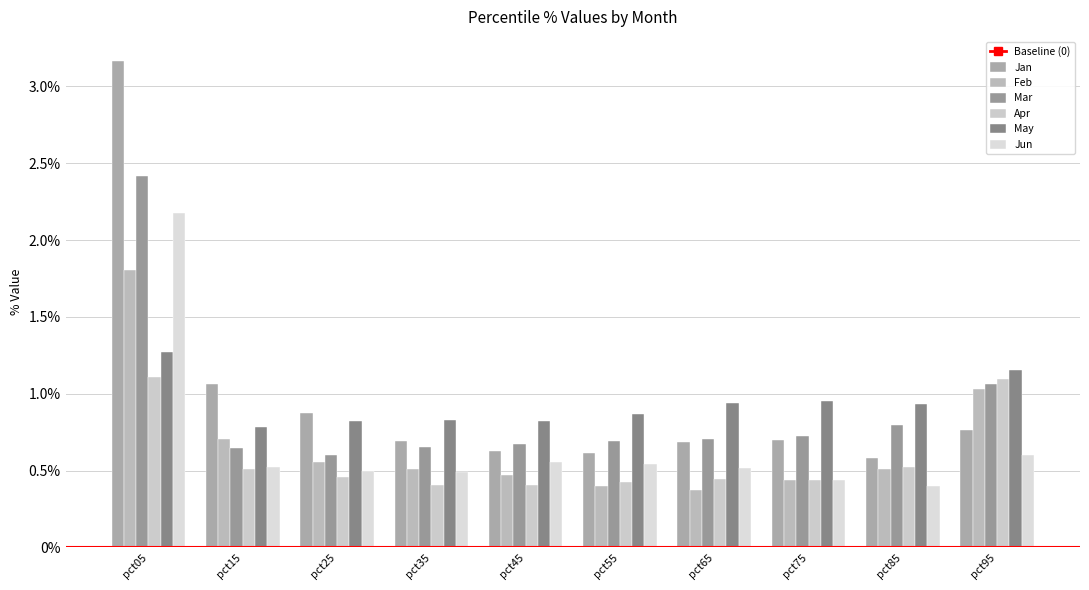

Reading left to right, list all the values displayed in this chart.

Jan: 3.2	1.1	0.9	0.7	0.6	0.6	0.7	0.7	0.6	0.8
Feb: 1.8	0.7	0.6	0.5	0.5	0.4	0.4	0.4	0.5	1.0
Mar: 2.4	0.6	0.6	0.7	0.7	0.7	0.7	0.7	0.8	1.1
Apr: 1.1	0.5	0.5	0.4	0.4	0.4	0.4	0.4	0.5	1.1
May: 1.3	0.8	0.8	0.8	0.8	0.9	0.9	1.0	0.9	1.2
Jun: 2.2	0.5	0.5	0.5	0.6	0.5	0.5	0.4	0.4	0.6